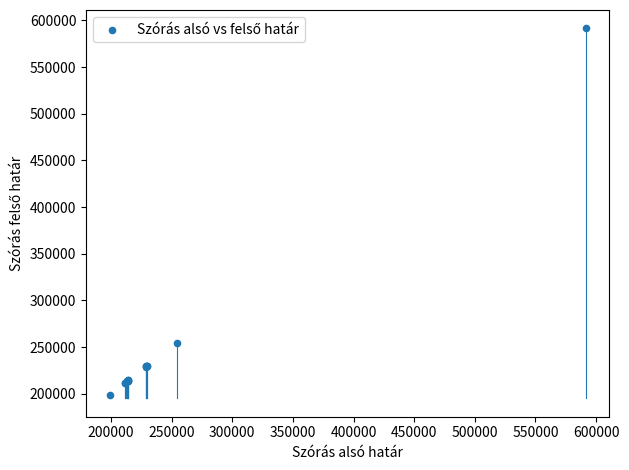

What Y value in the scatter plot is closest to 395251?

254126